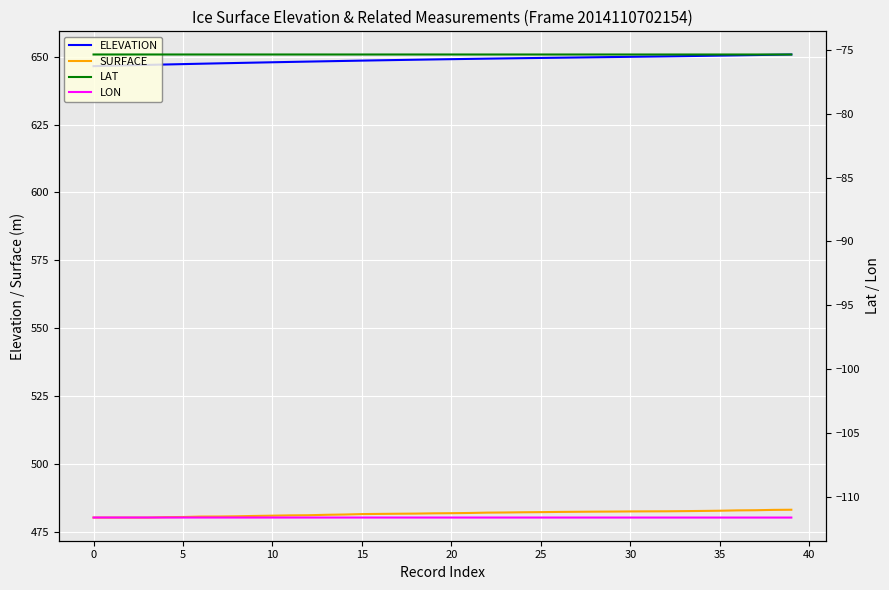

True or false: ELEVATION and SURFACE intersect in this chart.

False